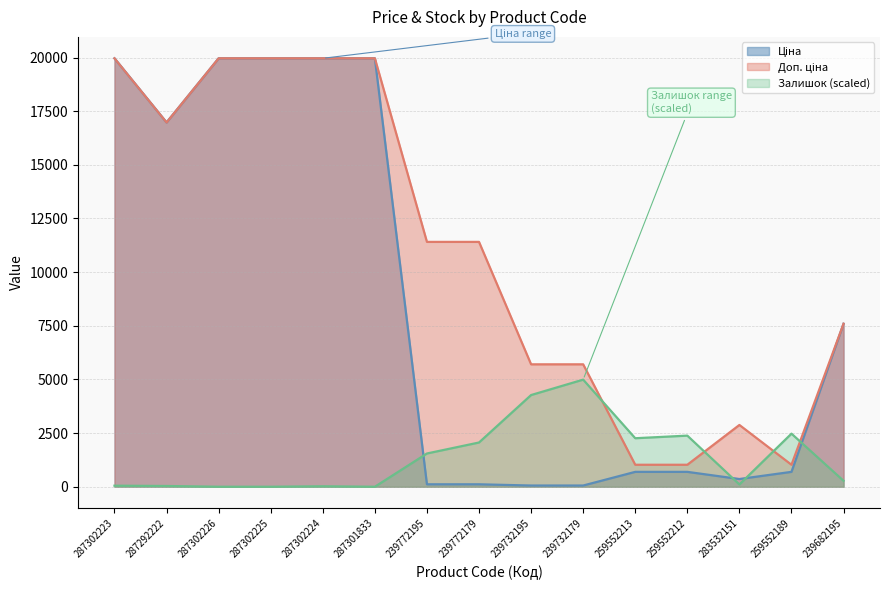

Which series changed the most between 239732195 and 259552213?

Доп. ціна